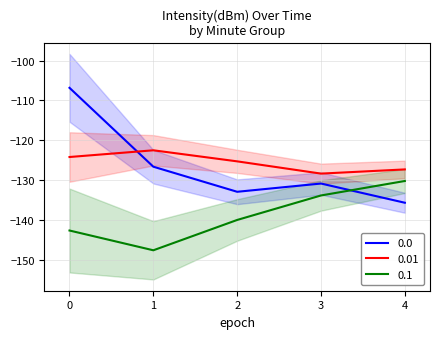

Rank the series by their maximum value, from lowest to highest.

0.1, 0.01, 0.0